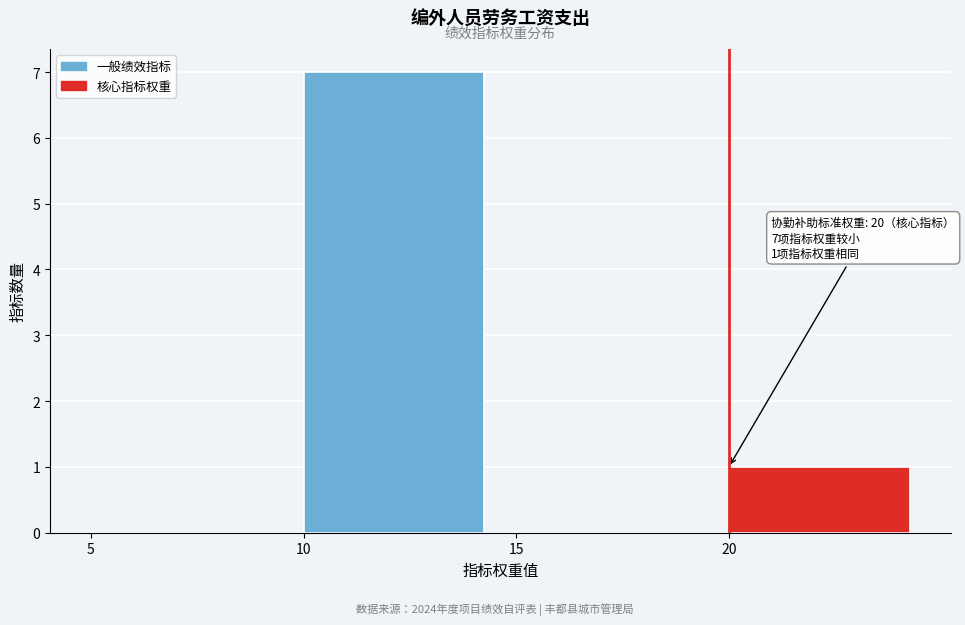

Which range on the x-axis has the tallest bar?

10 to 15